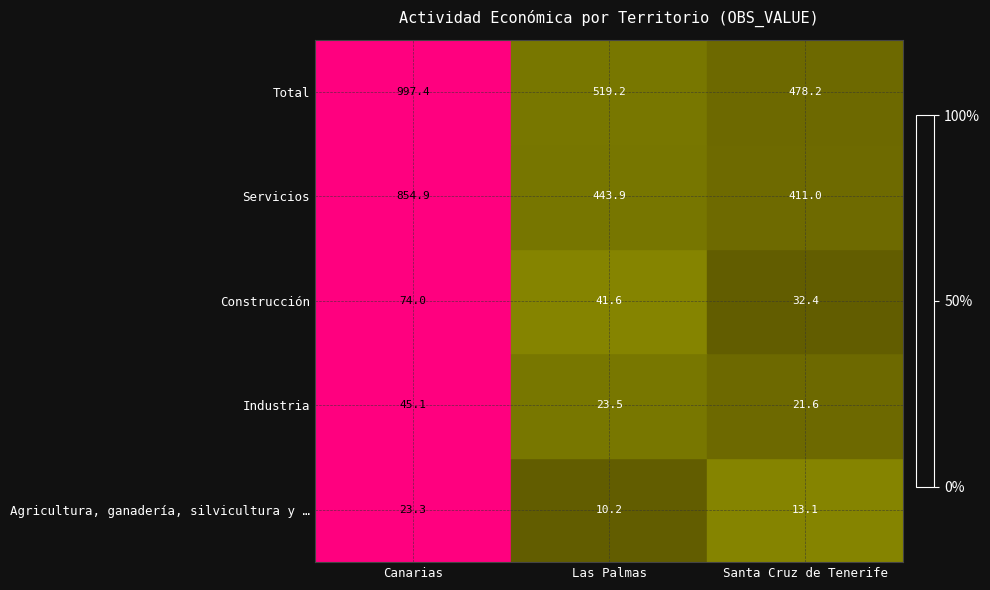

At which category is the sum across all series the highest?

Canarias